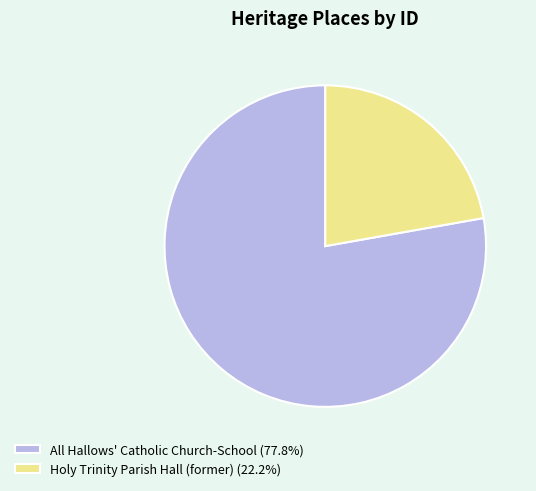

Approximately how many times larger is the value at Holy Trinity Parish Hall (former) (22.2%) compared to All Hallows' Catholic Church-School (77.8%)?

0.3